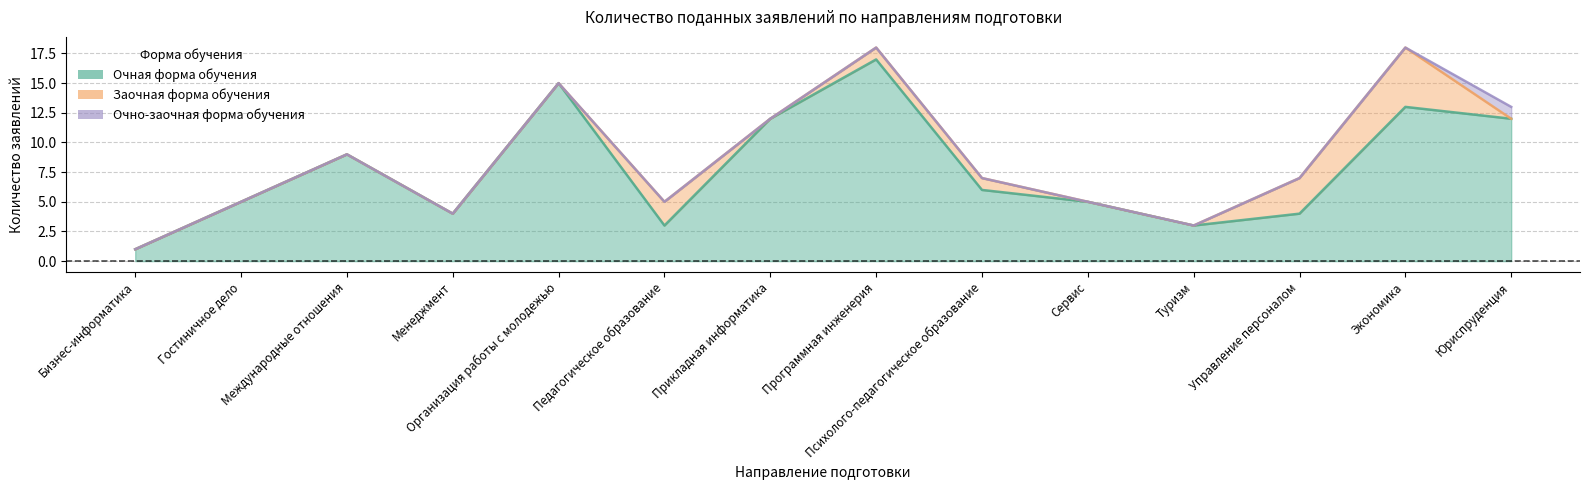

Reading left to right, list all the values displayed in this chart.

Очная форма обучения: Бизнес-информатика=1	Гостиничное дело=5	Международные отношения=9	Менеджмент=4	Организация работы с молодежью=15	Педагогическое образование=3	Прикладная информатика=12	Программная инженерия=17	Психолого-педагогическое образование=6	Сервис=5	Туризм=3	Управление персоналом=4	Экономика=13	Юриспруденция=12
Заочная форма обучения: Бизнес-информатика=0	Гостиничное дело=0	Международные отношения=0	Менеджмент=0	Организация работы с молодежью=0	Педагогическое образование=2	Прикладная информатика=0	Программная инженерия=1	Психолого-педагогическое образование=1	Сервис=0	Туризм=0	Управление персоналом=3	Экономика=5	Юриспруденция=0
Очно-заочная форма обучения: Бизнес-информатика=0	Гостиничное дело=0	Международные отношения=0	Менеджмент=0	Организация работы с молодежью=0	Педагогическое образование=0	Прикладная информатика=0	Программная инженерия=0	Психолого-педагогическое образование=0	Сервис=0	Туризм=0	Управление персоналом=0	Экономика=0	Юриспруденция=1